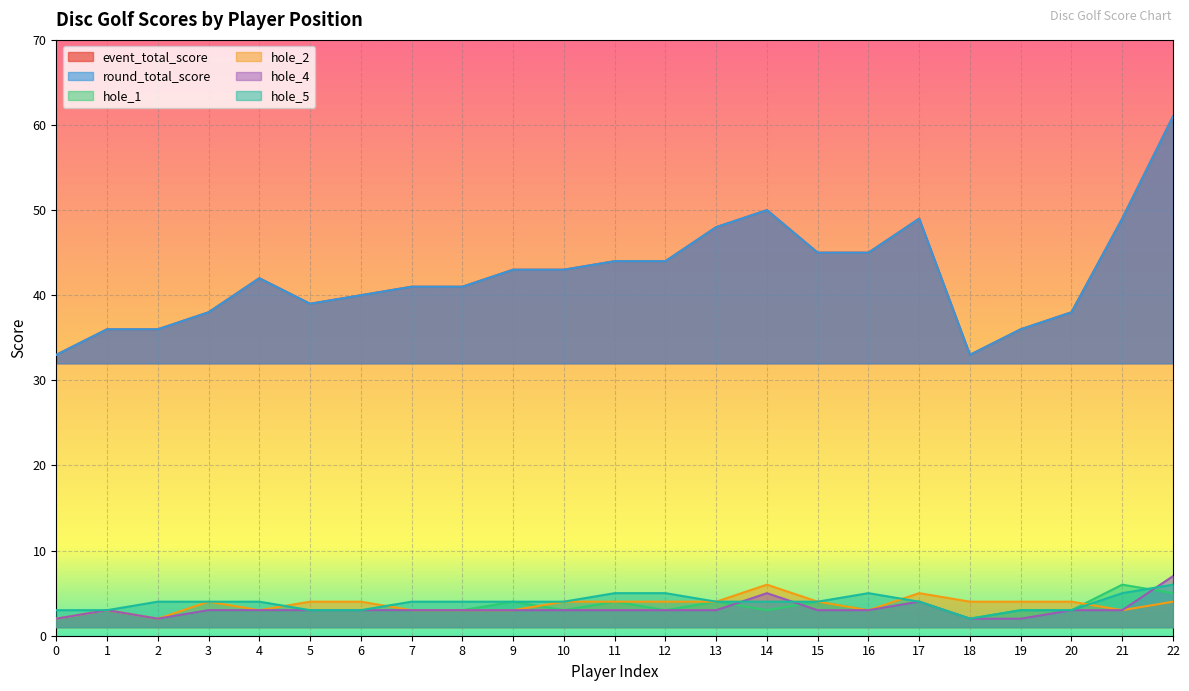

How many distinct data groups are displayed?

6